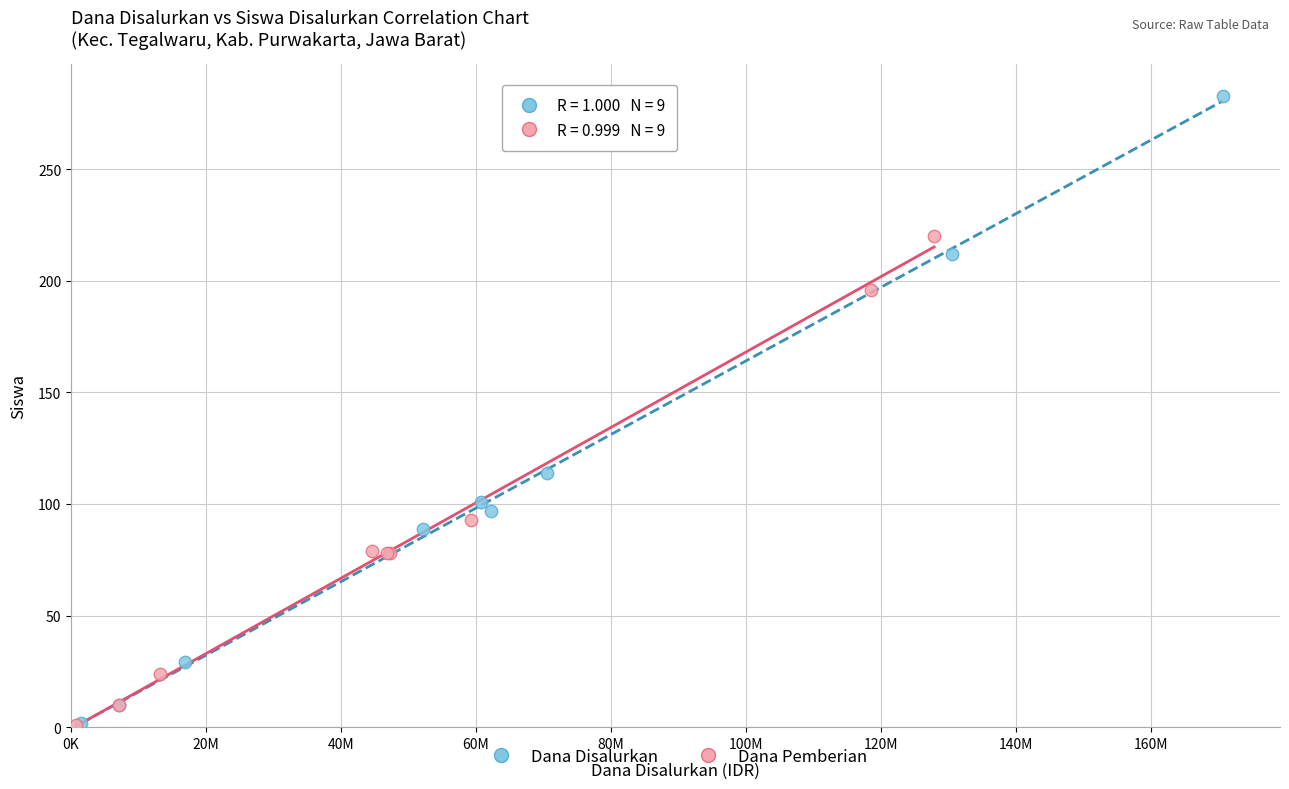

Which series has the largest Y range (max minus min)?

Dana Disalurkan